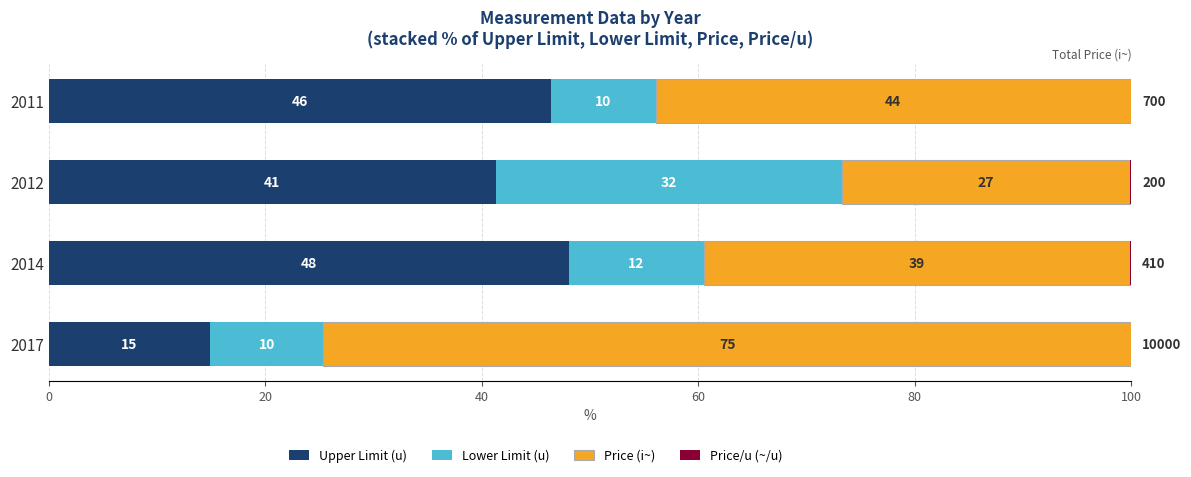

Rank the series by their maximum value, from lowest to highest.

Price/u (~/u), Lower Limit (u), Upper Limit (u), Price (i~)